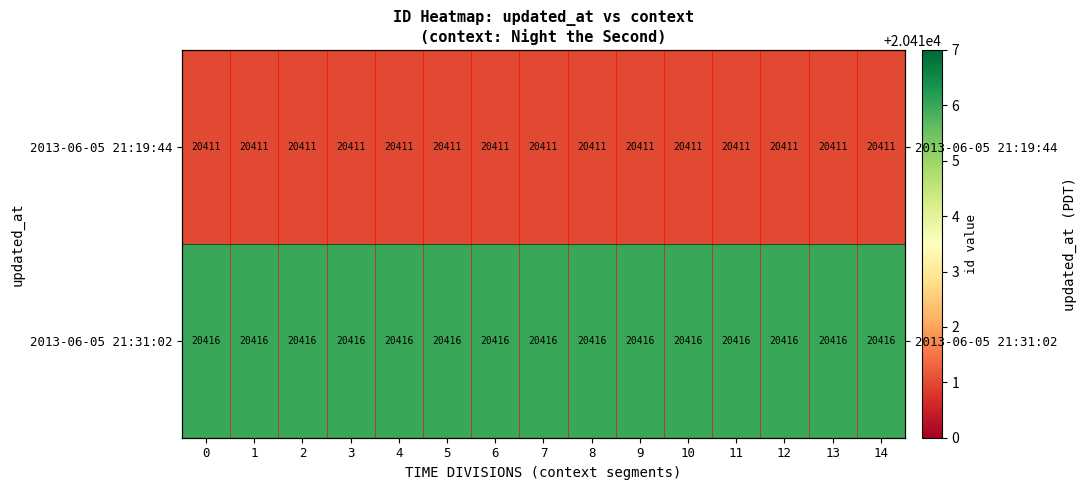

List the series in order of their peak value, highest first.

2013-06-05 21:31:02, 2013-06-05 21:19:44